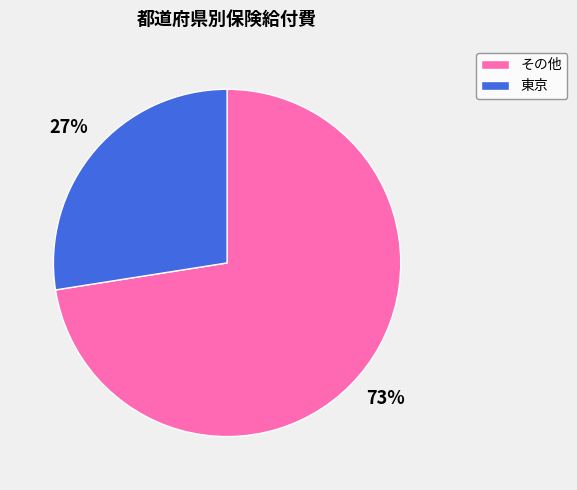

Which category has the biggest portion of the pie?

その他